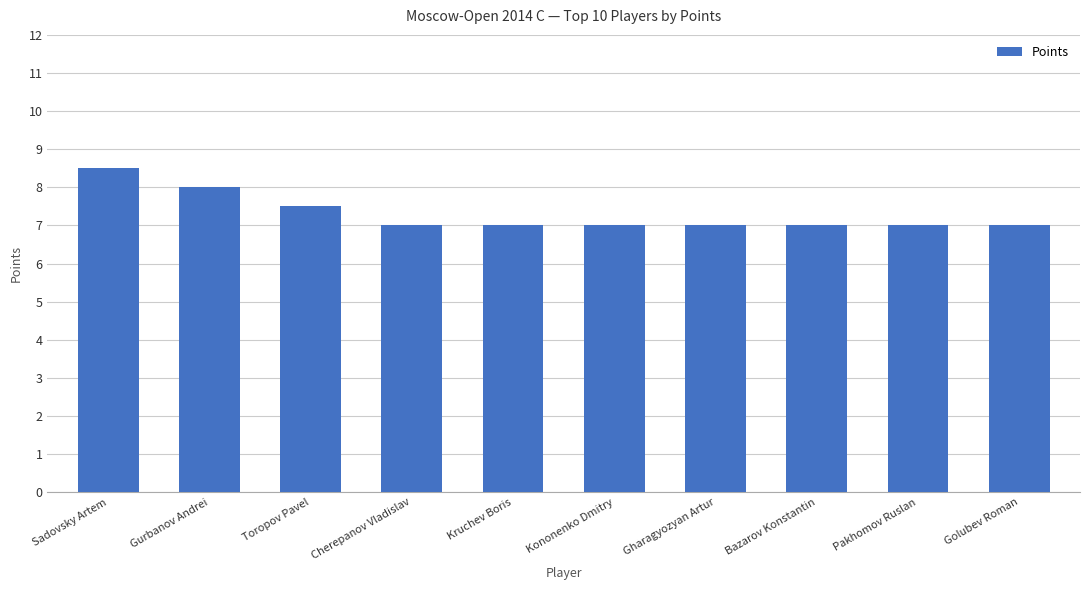

What position from the right is Sadovsky Artem?

10